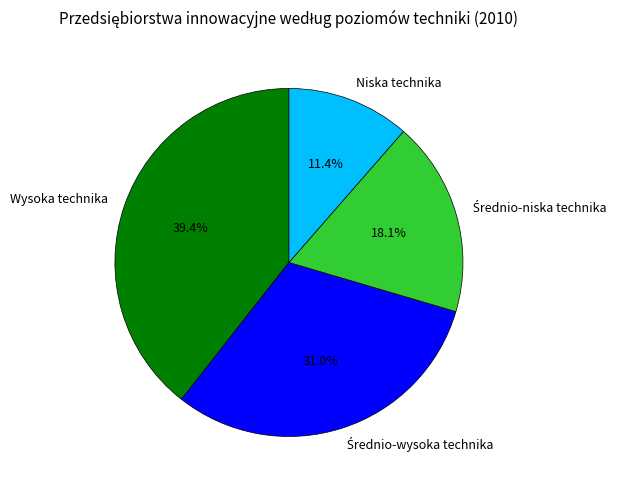

What percentage is NOT represented by Wysoka technika?

60.6%